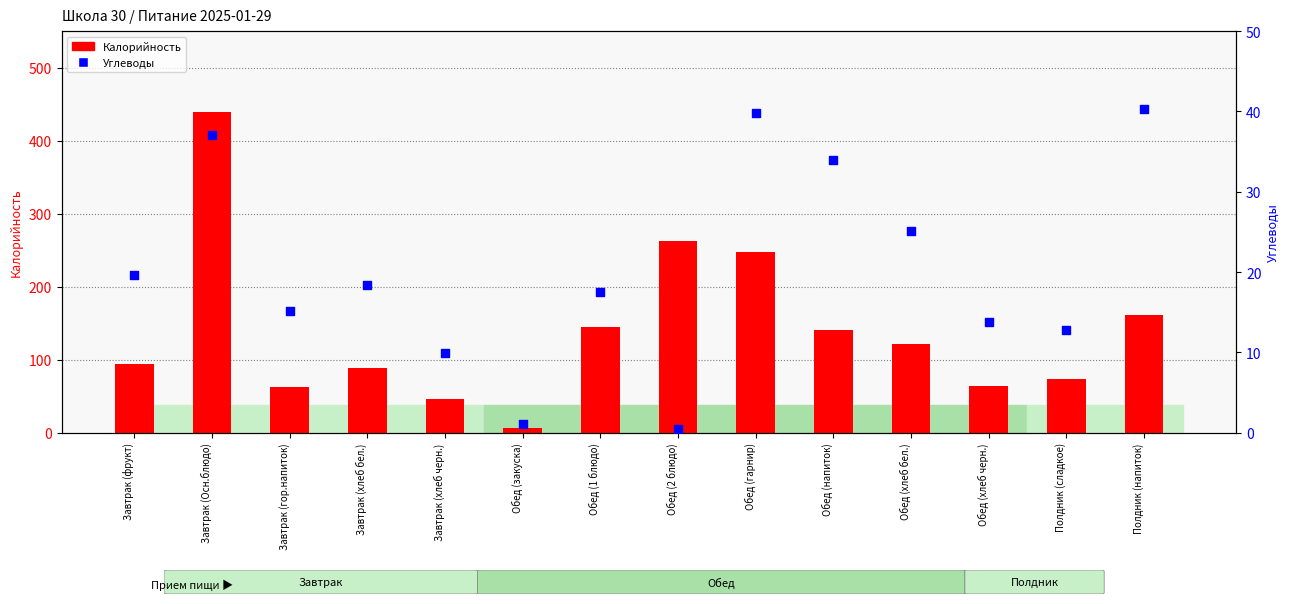

Which series contains the highest Y value?

Калорийность